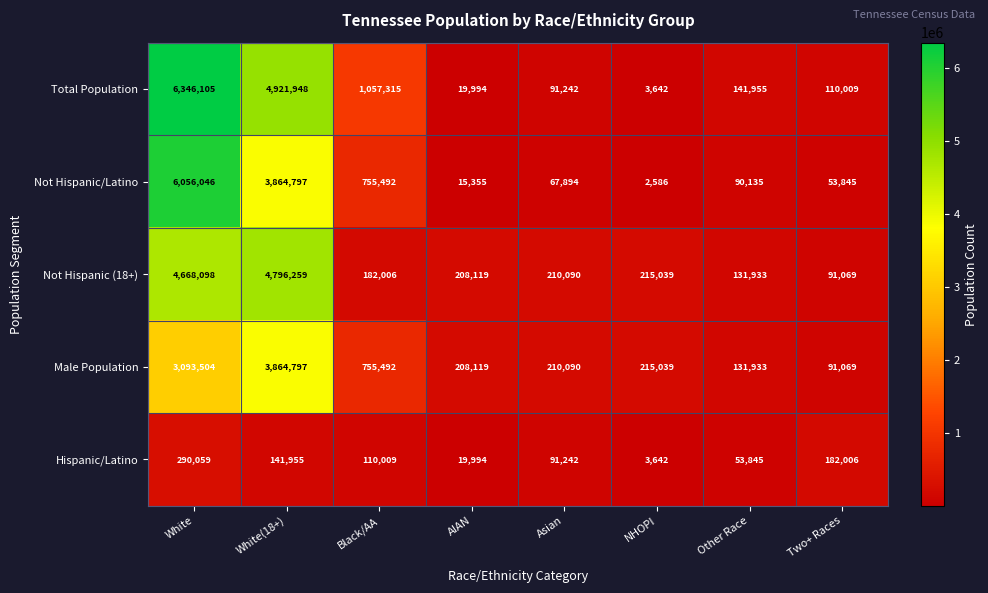

Rank the categories by Not Hispanic (18+) value from lowest to highest.

Two+ Races, Other Race, Black/AA, AIAN, Asian, NHOPI, White, White(18+)